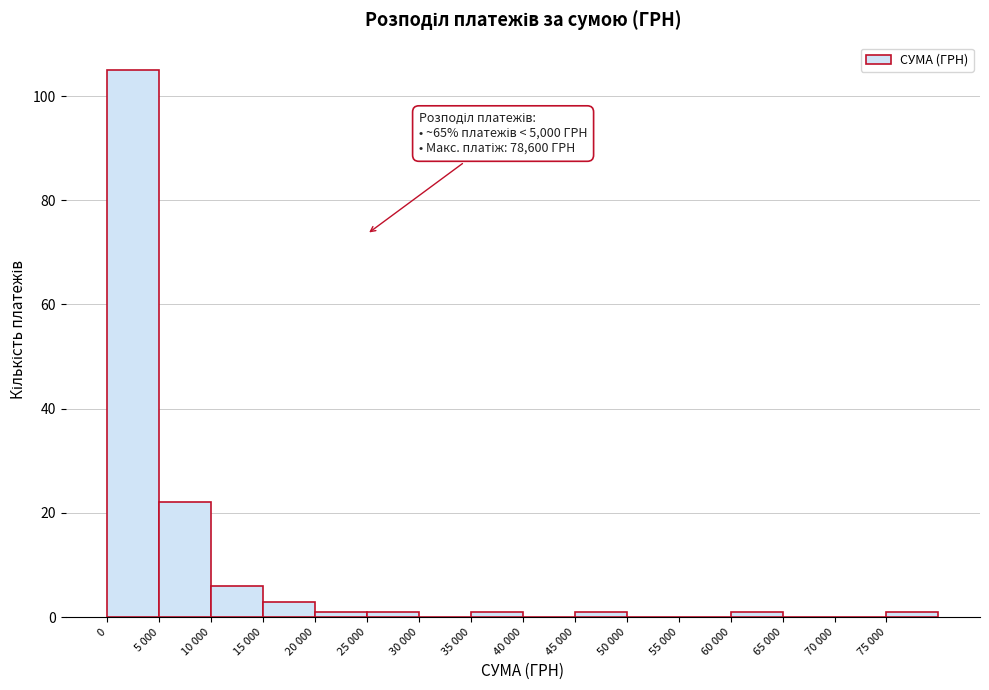

Reading left to right, what are all the values shown in this chart?

0=105	5 000=22	10 000=6	15 000=3	20 000=1	25 000=1	30 000=0	35 000=1	40 000=0	45 000=1	50 000=0	55 000=0	60 000=1	65 000=0	70 000=0	75 000=1